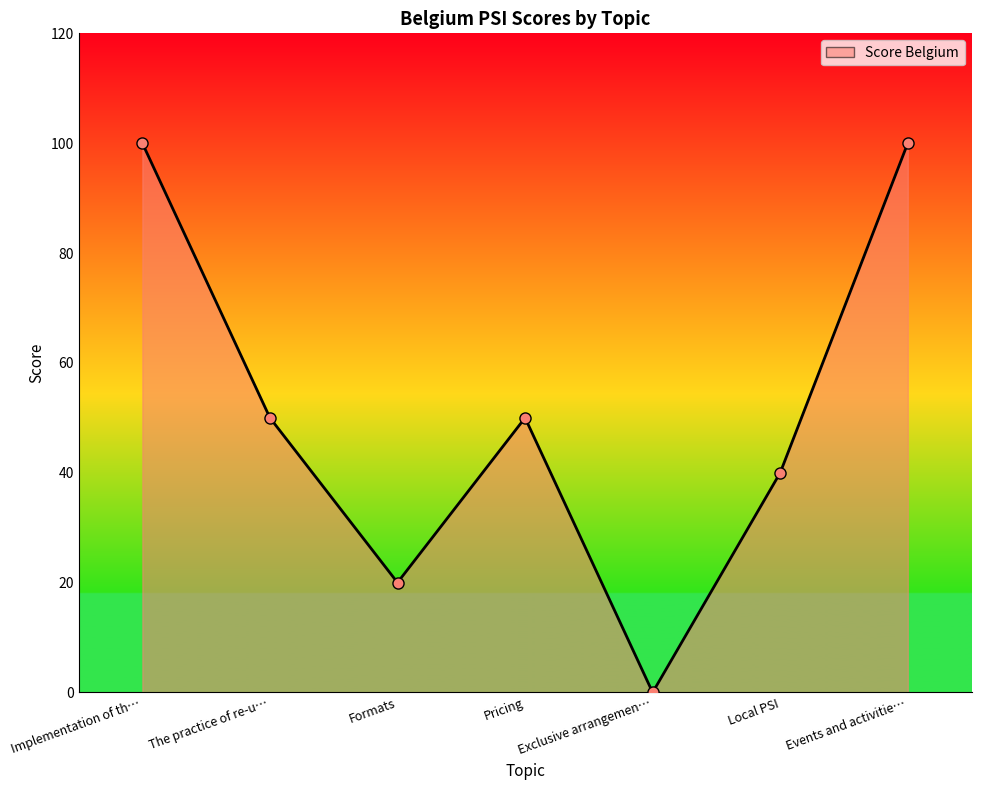

How many positive values are there?

6